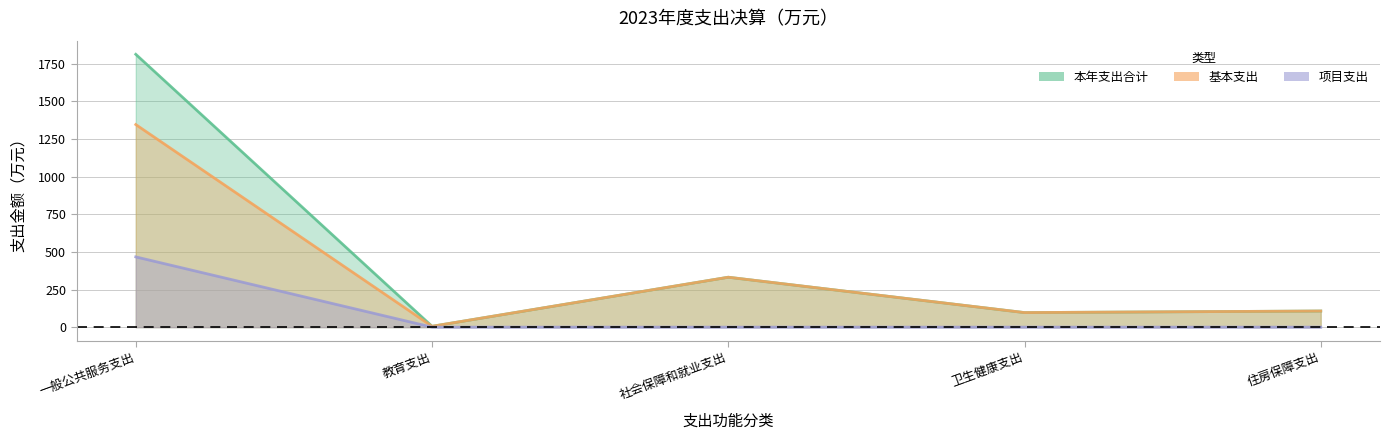

List the series in order of their overall mean, highest first.

本年支出合计, 基本支出, 项目支出